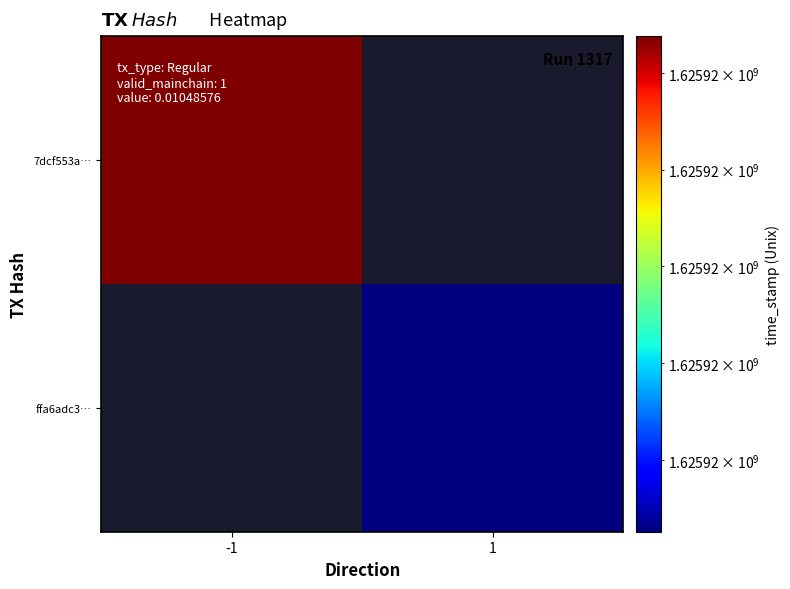

How many data points in ffa6adc353772619a923e48fcb3d6ce5b8448f2 are less than 1625923513?

1